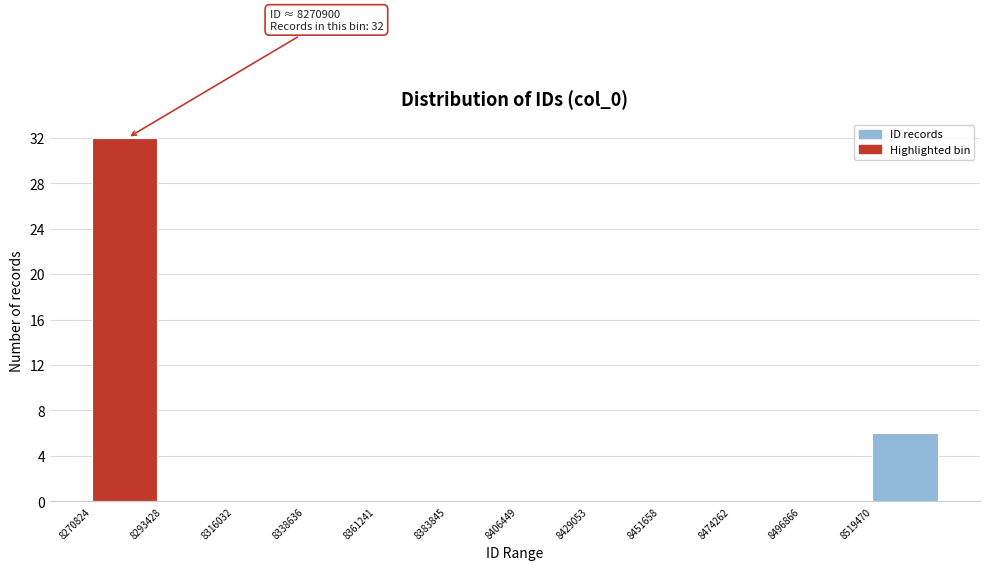

Which range on the x-axis has the tallest bar?

8270000 to 8295000